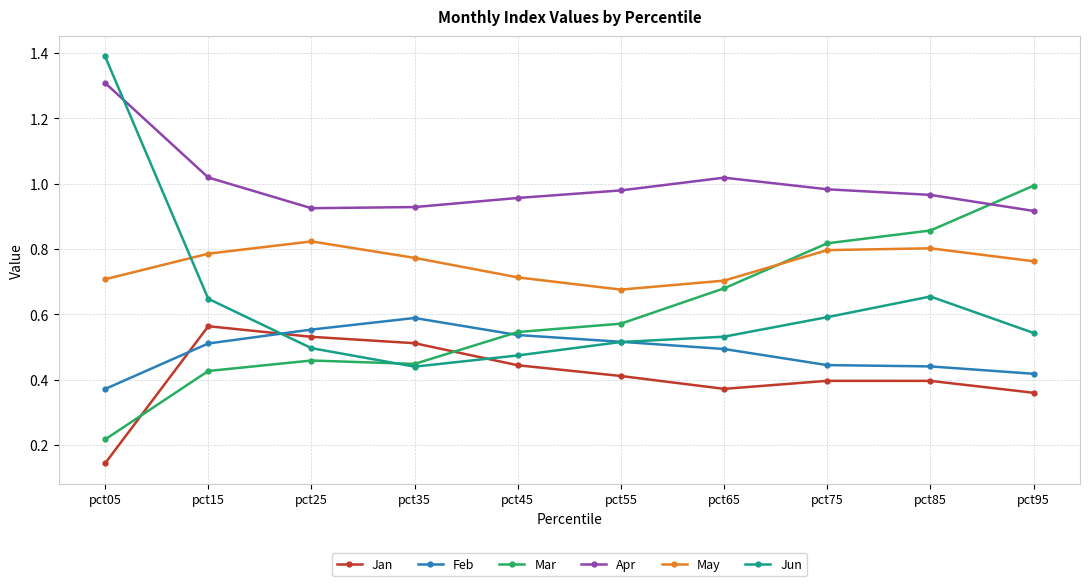

How many data points does each series have?

10